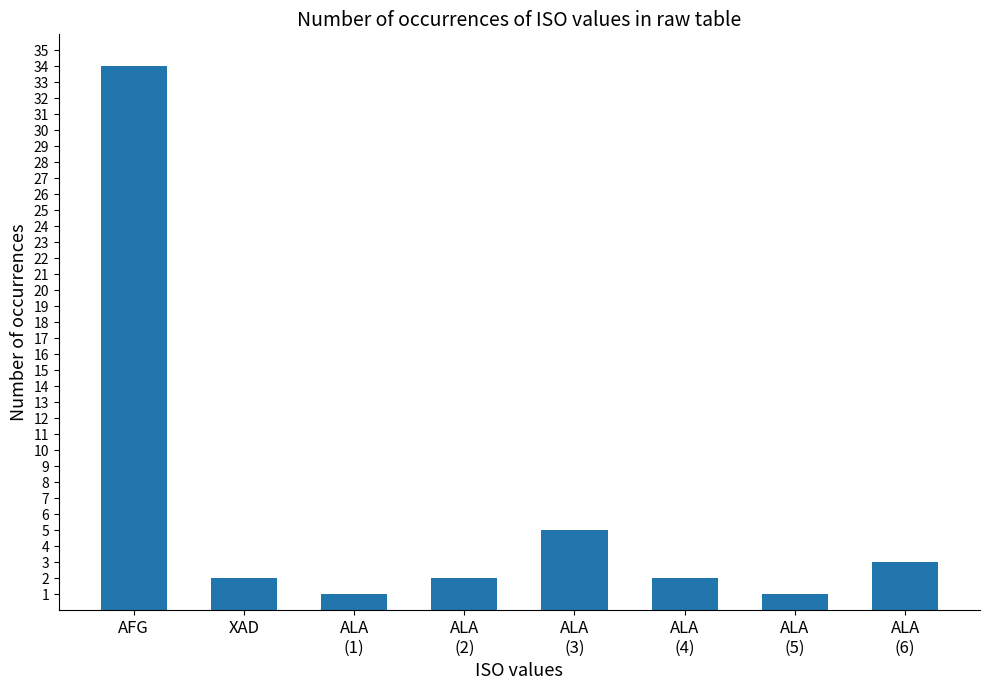

What is the label of the 7th bar from the right?

XAD